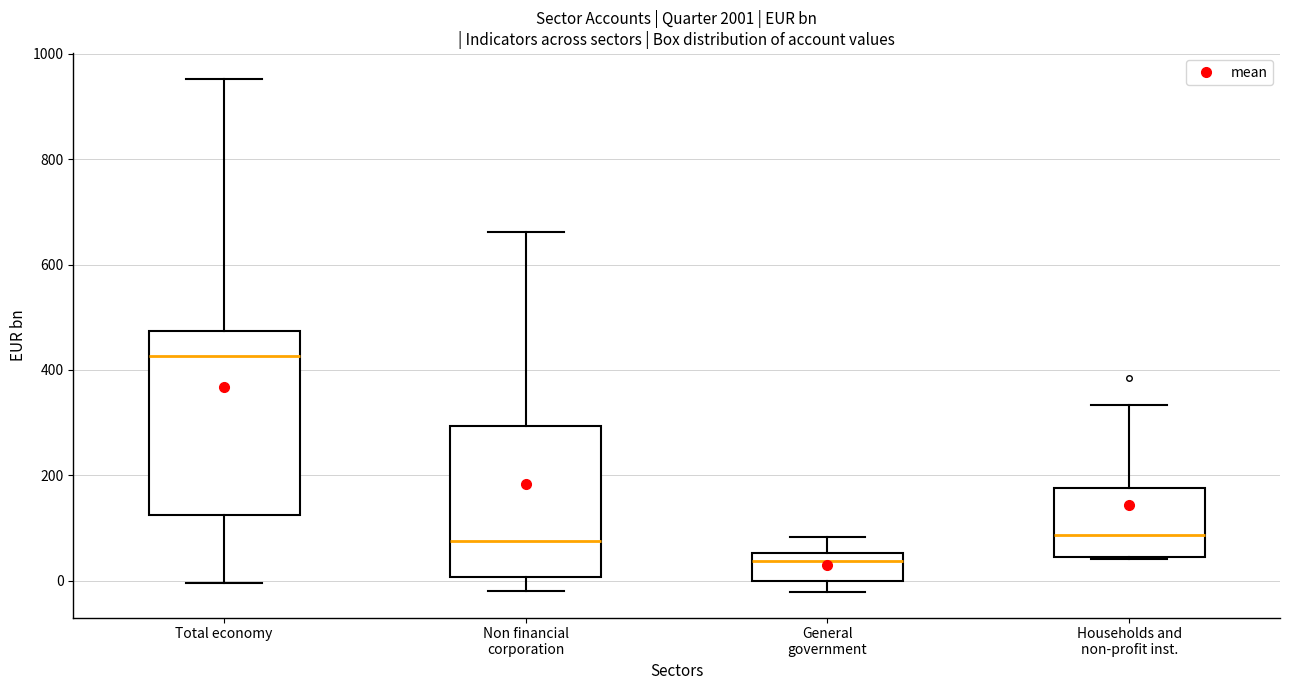

Where is the upper edge of the box for General government on the y-axis? The values are not printed on the chart, so give them approximately, as read against the axis.

60